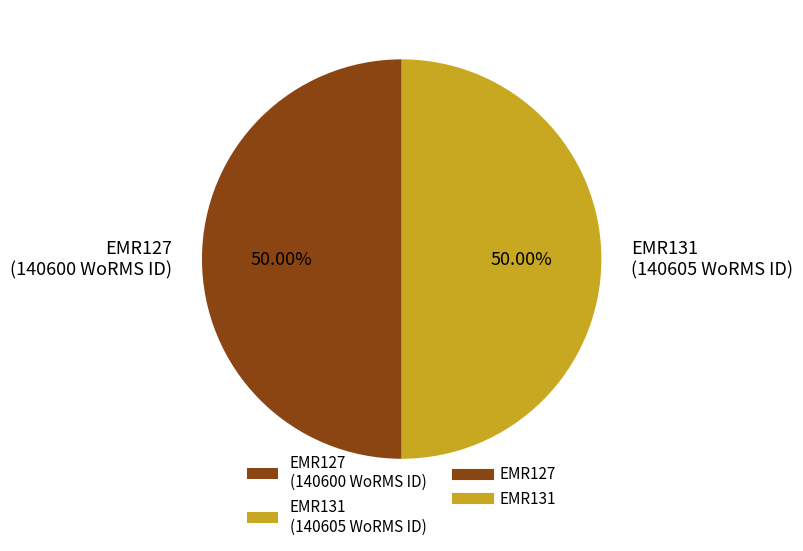

What is the ratio of the value at EMR127 (140600 WoRMS ID) to the value at EMR131 (140605 WoRMS ID)?

1.0